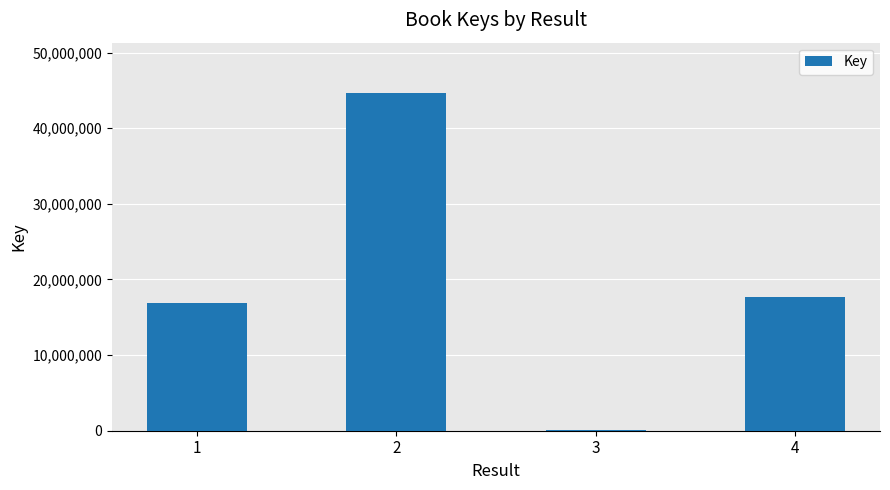

What is the greatest value displayed?

44609265